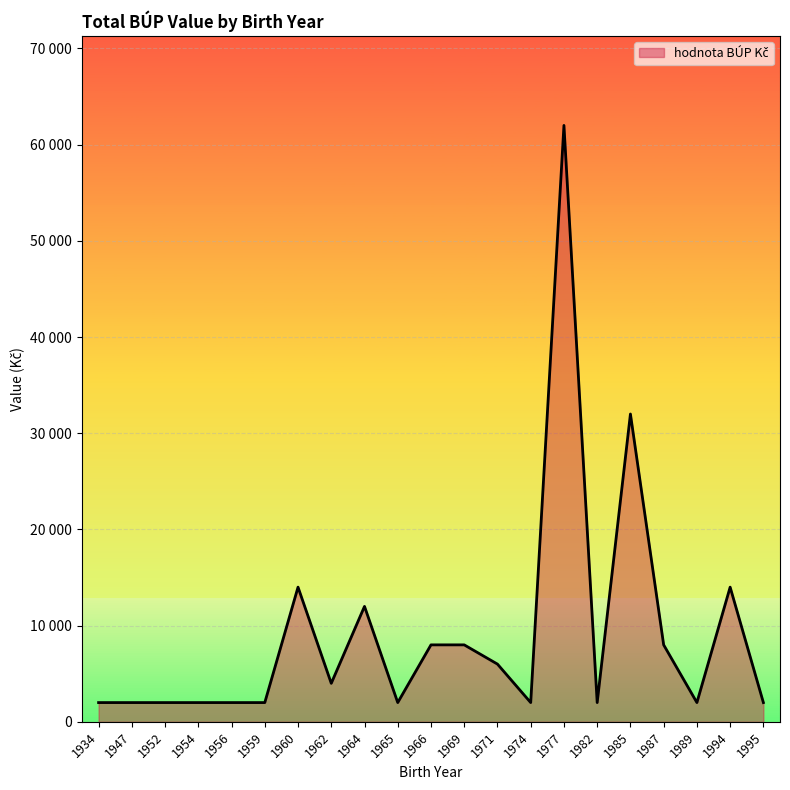

True or false: there are more than 1 points higher than both neighbors.

True